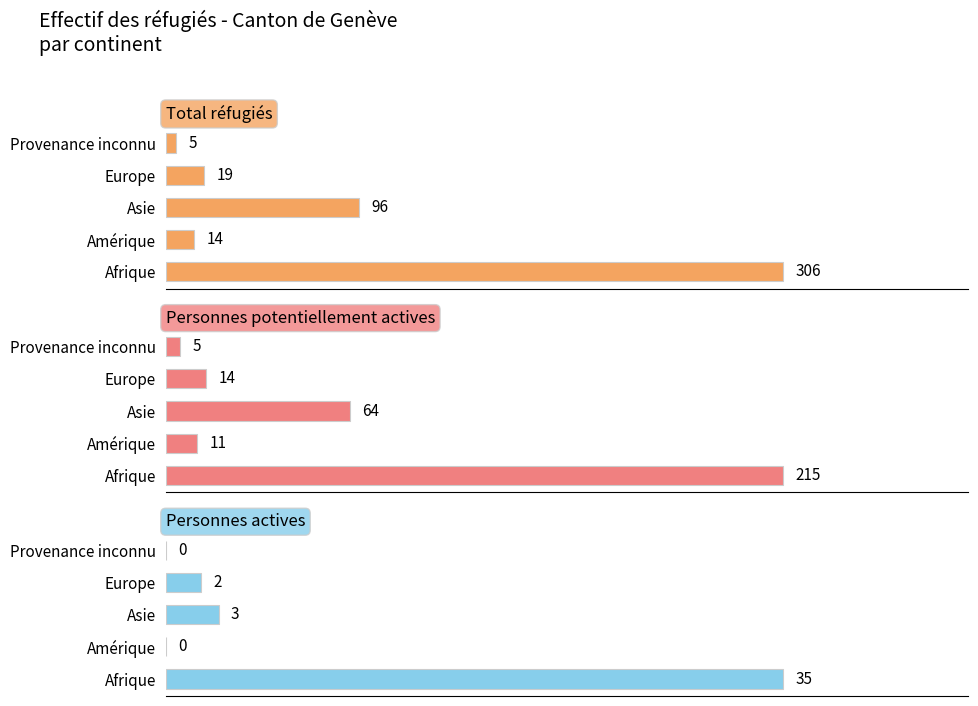

What is the difference between the highest and lowest values at Afrique?

271